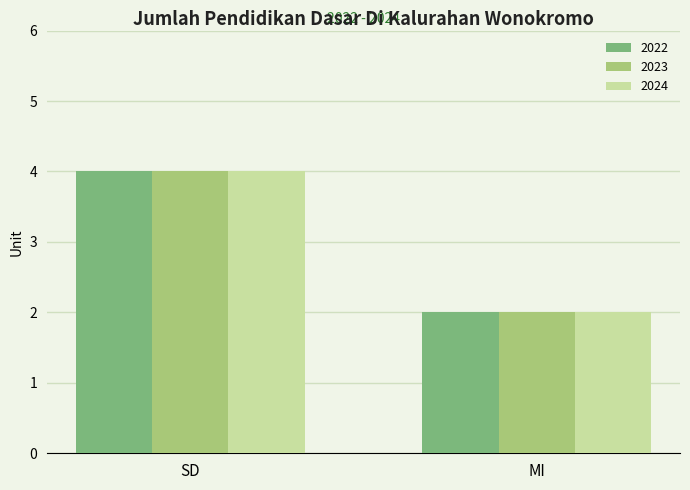

Which category has the lowest value in the 2022 series?

MI